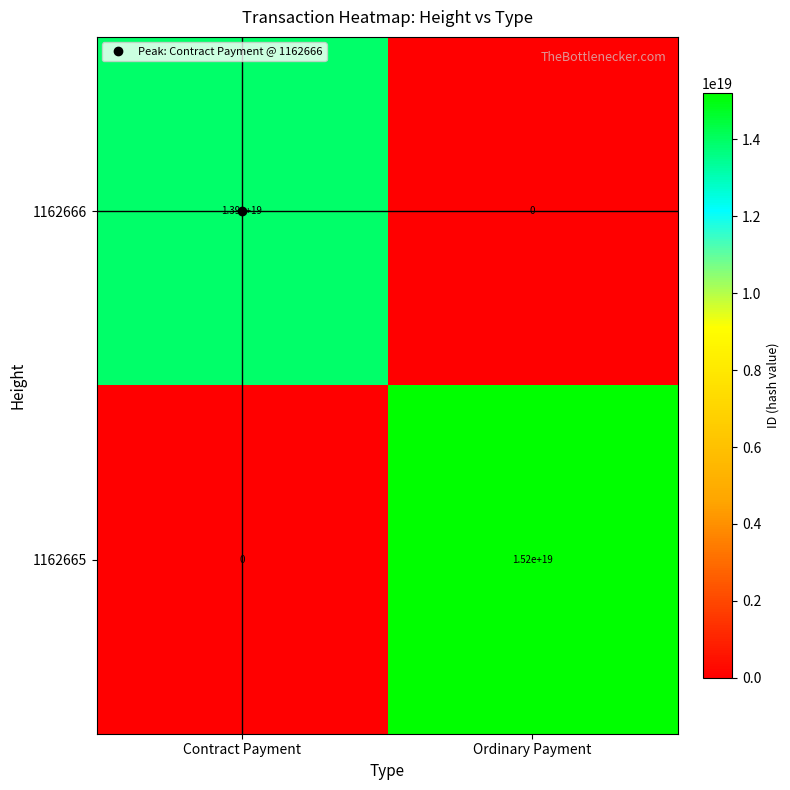

Which series has the largest range (max minus min)?

1162665